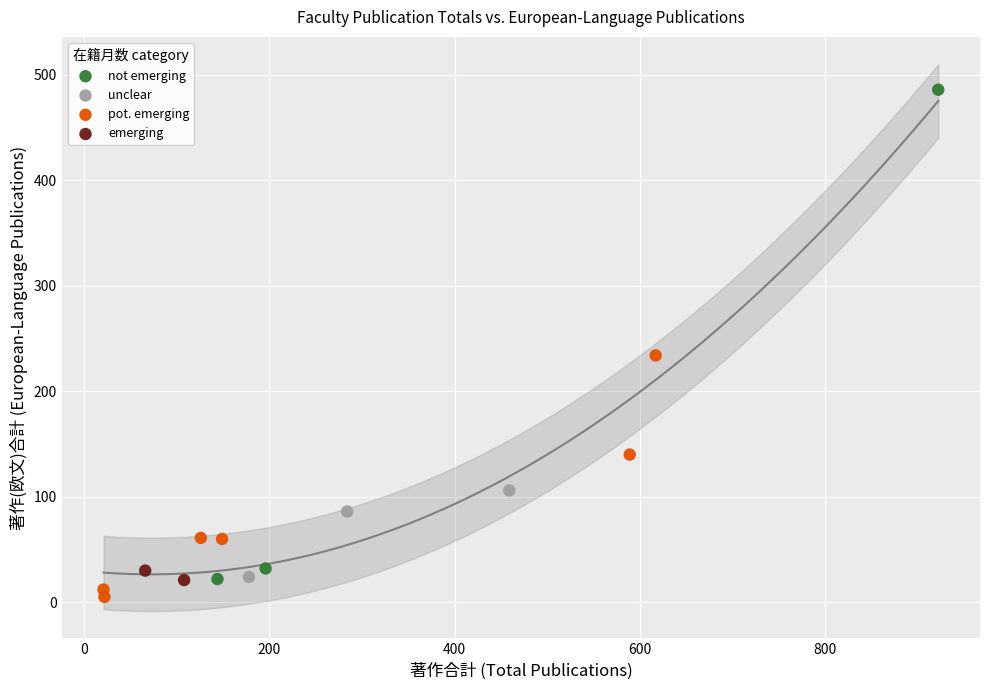

What are all the series names shown in the legend?

not emerging, unclear, pot. emerging, emerging